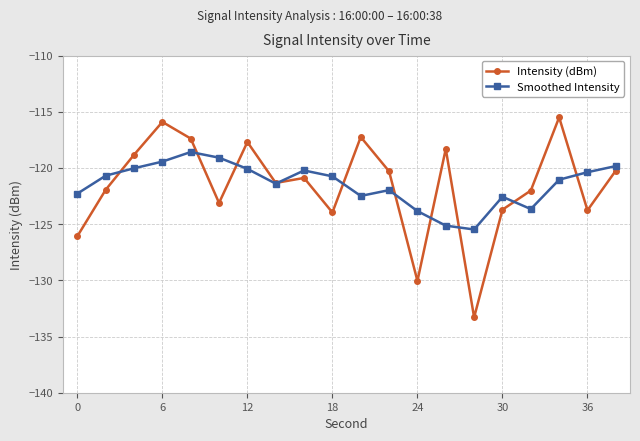

What is the value of the Smoothed Intensity point at the 9th from the left?

-120.2